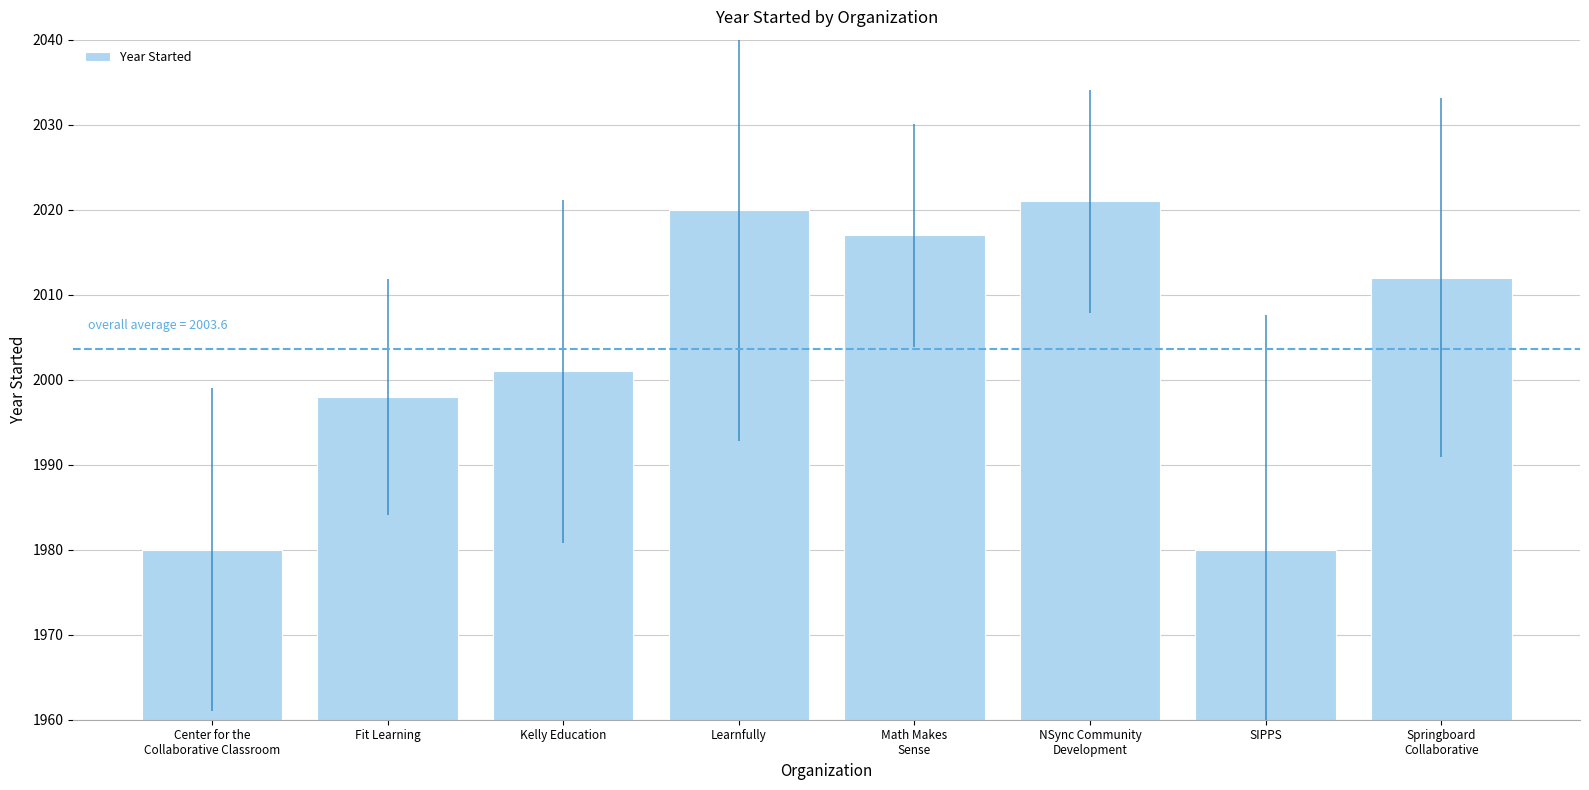

What is the value of the 2nd bar from the left?

1998